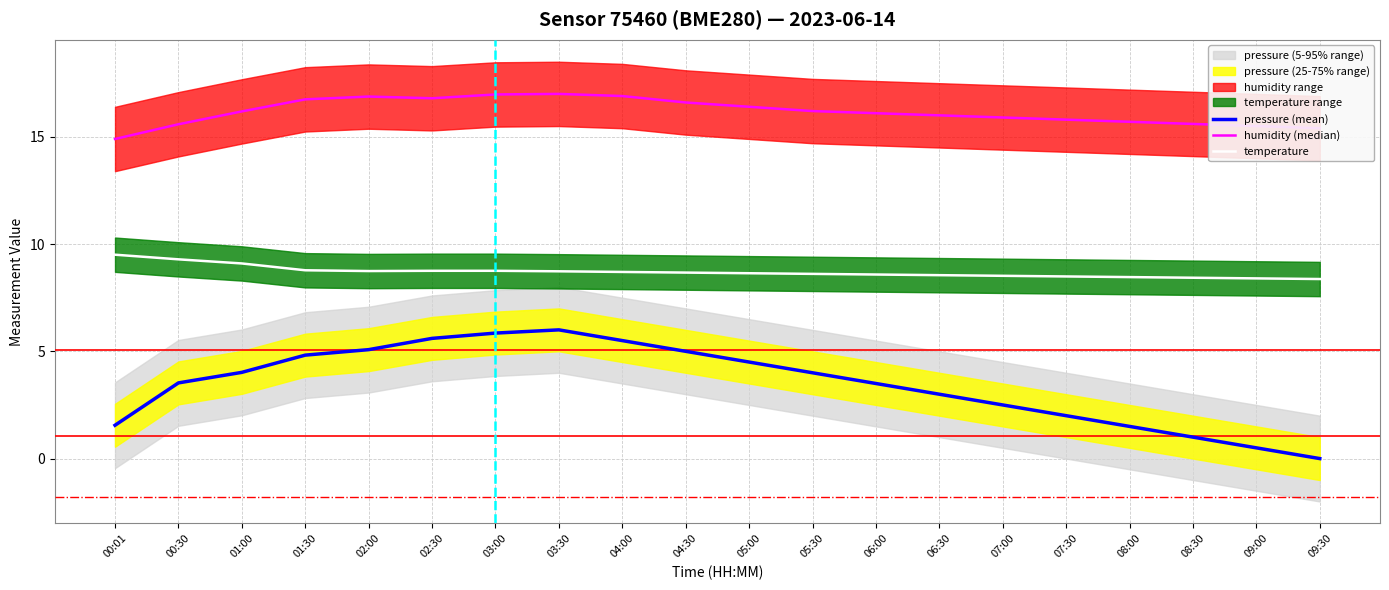

True or false: pressure (mean) and humidity (median) cross at least once.

False